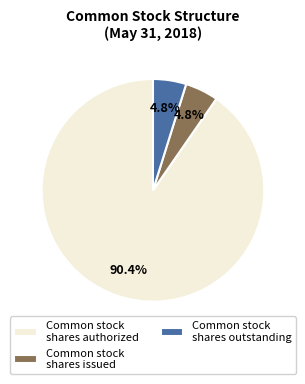

Which slice represents more than half of the pie?

Common stock shares authorized